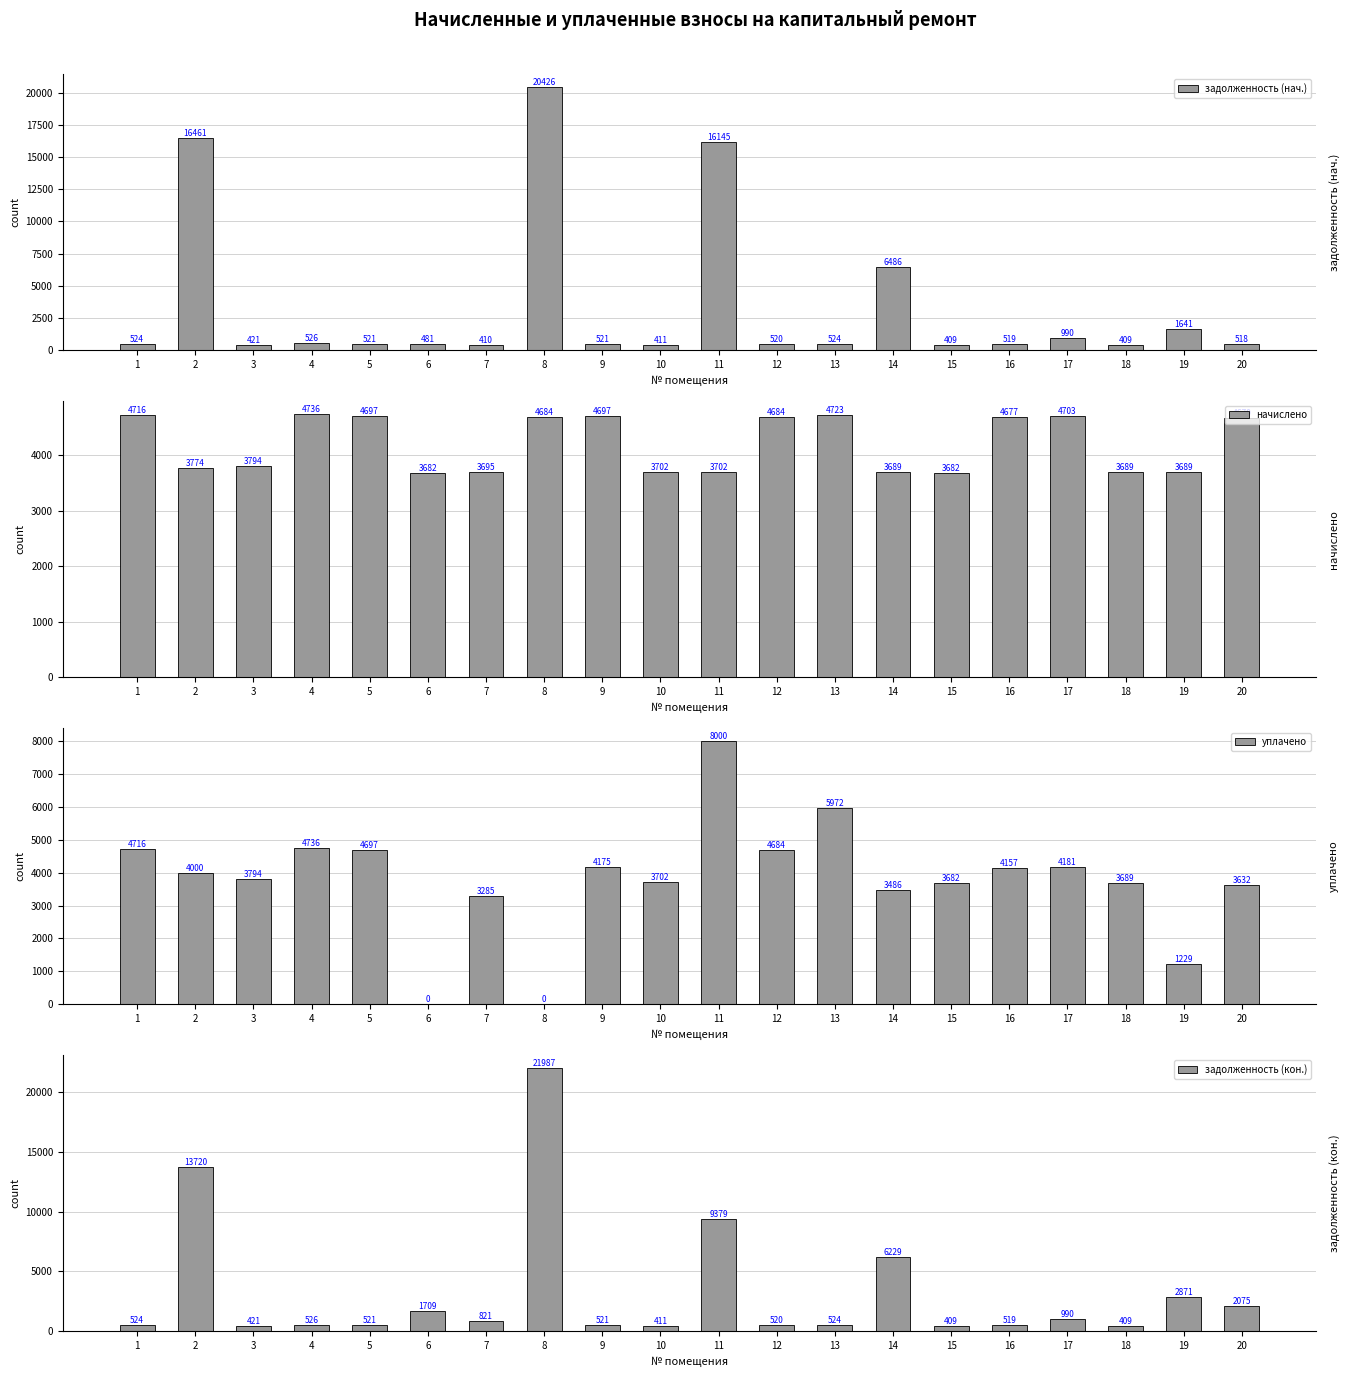

What is the value of the задолженность (кон.) bar at the 8th from the left?

21987.8